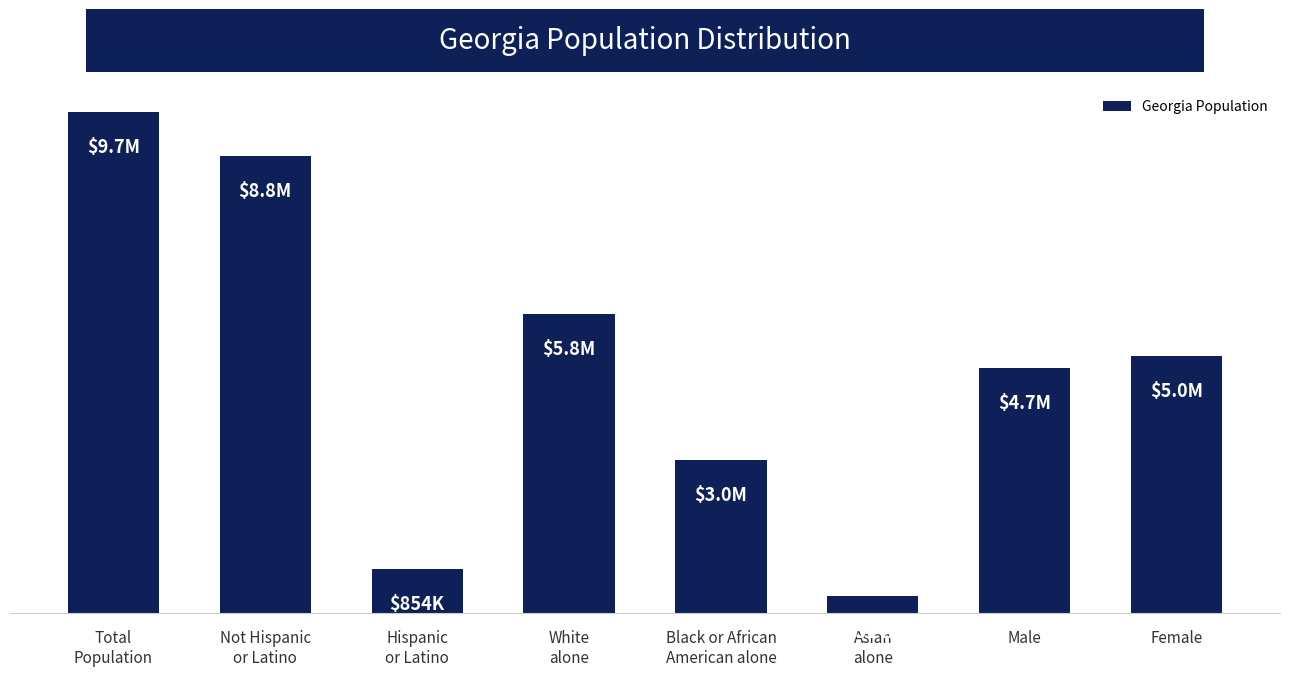

What is the maximum value shown in the chart?

9.7